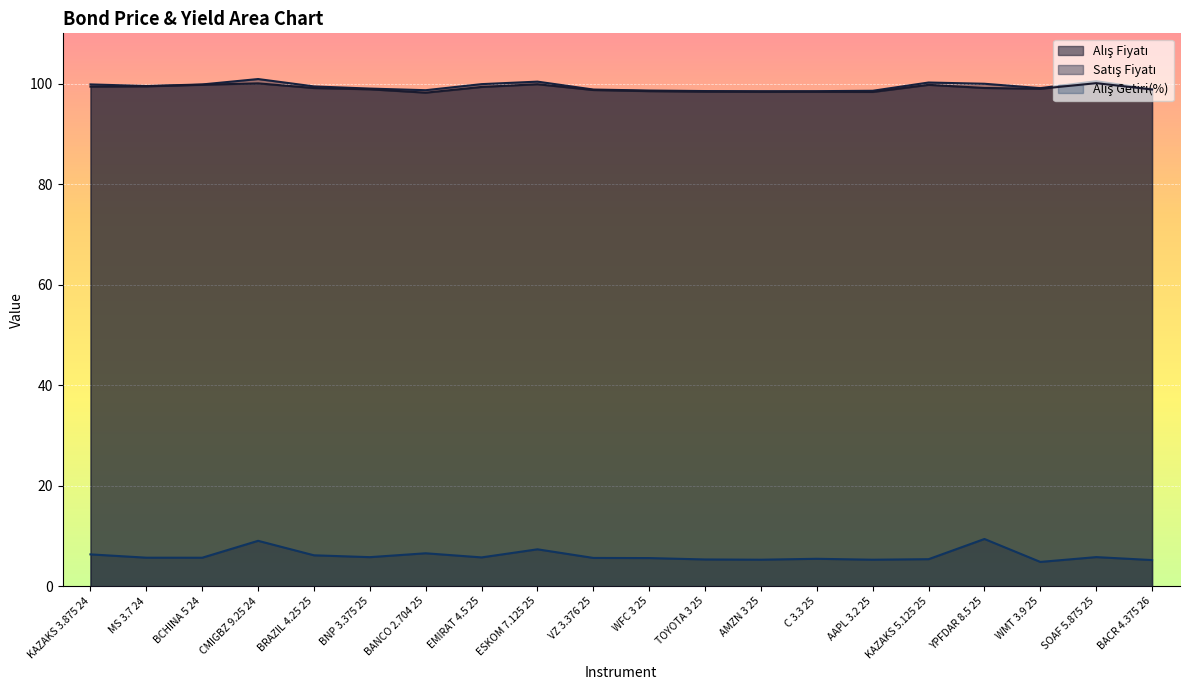

At which category does the chart reach its minimum across all series?

WMT 3.9 25